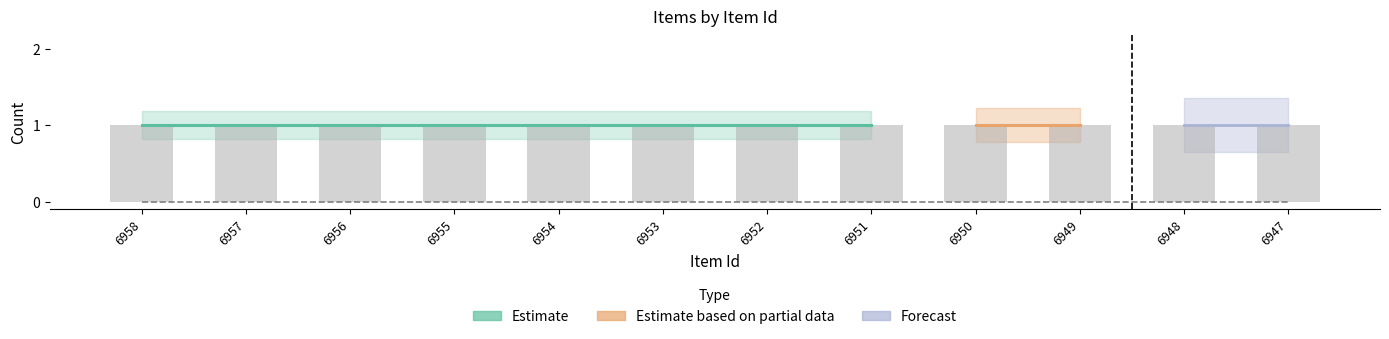

At how many categories does at least one series exceed 0?

12